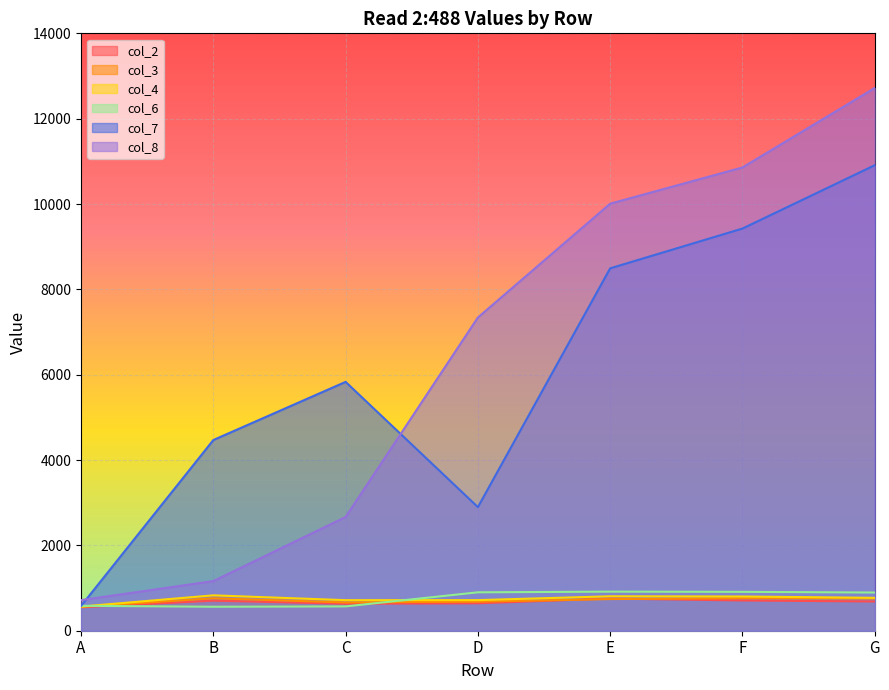

In col_3, how many points are lower than both neighbors (excluding endpoints)?

1